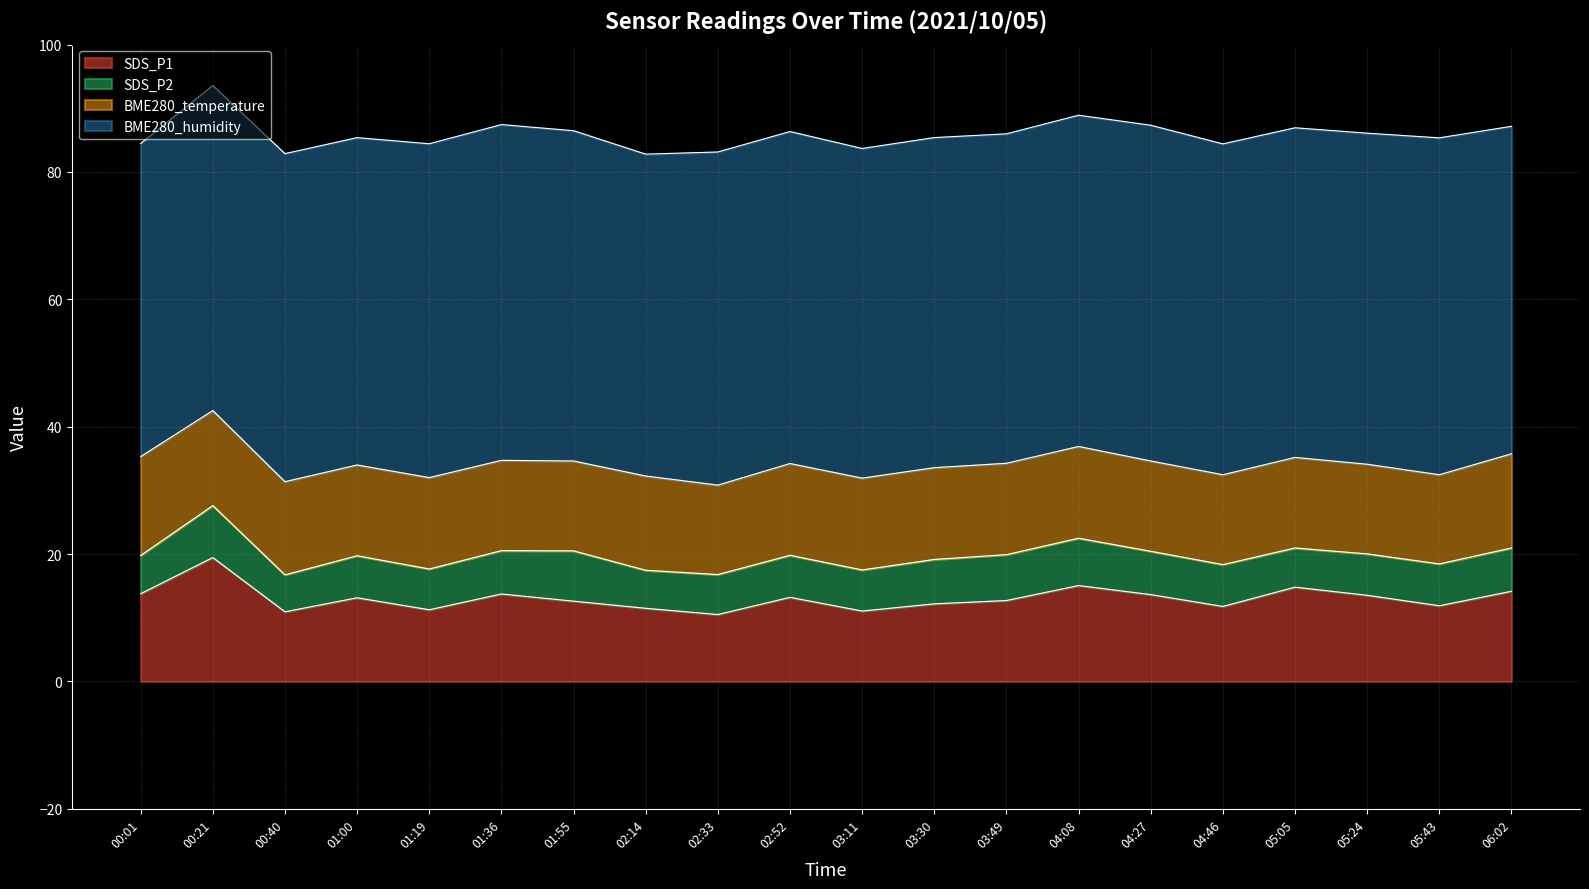

How many lines are shown in the chart?

4